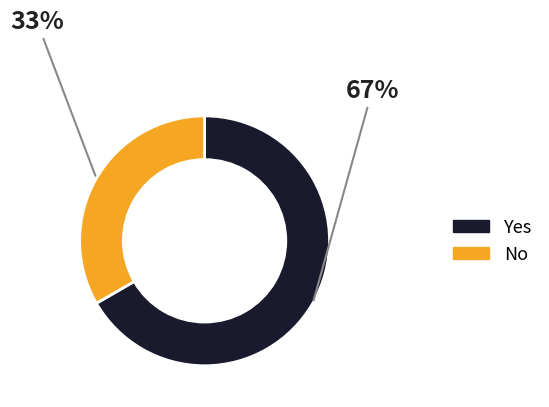

Is it true that Yes is 58% of the pie?

False